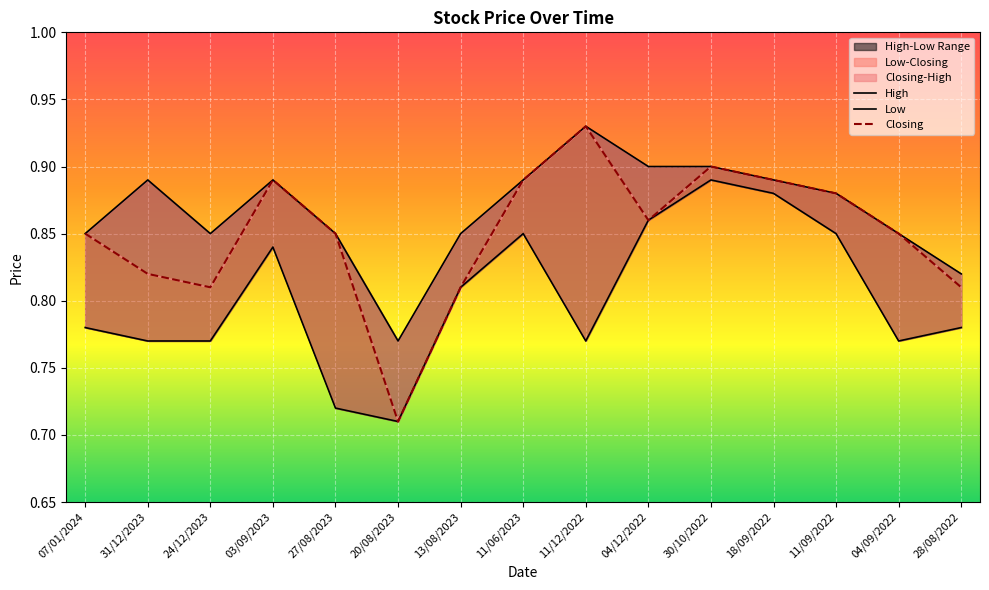

Which series has the largest range (max minus min)?

Closing